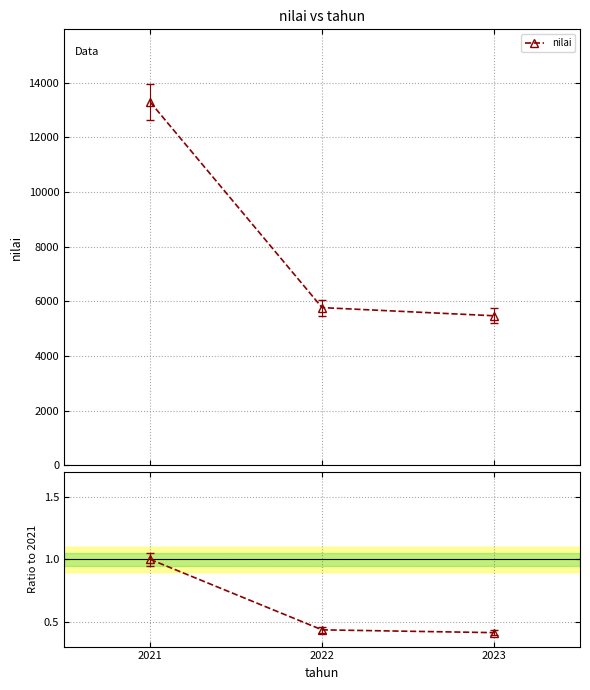

How many lines are shown in the chart?

1